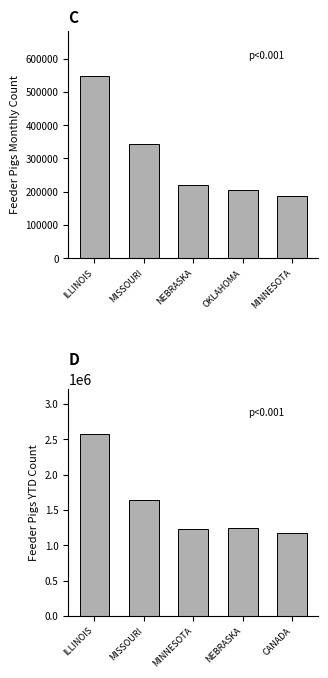

What is the sum of the FEEDER PIGS MONTH values at ILLINOIS and NEBRASKA?

767300